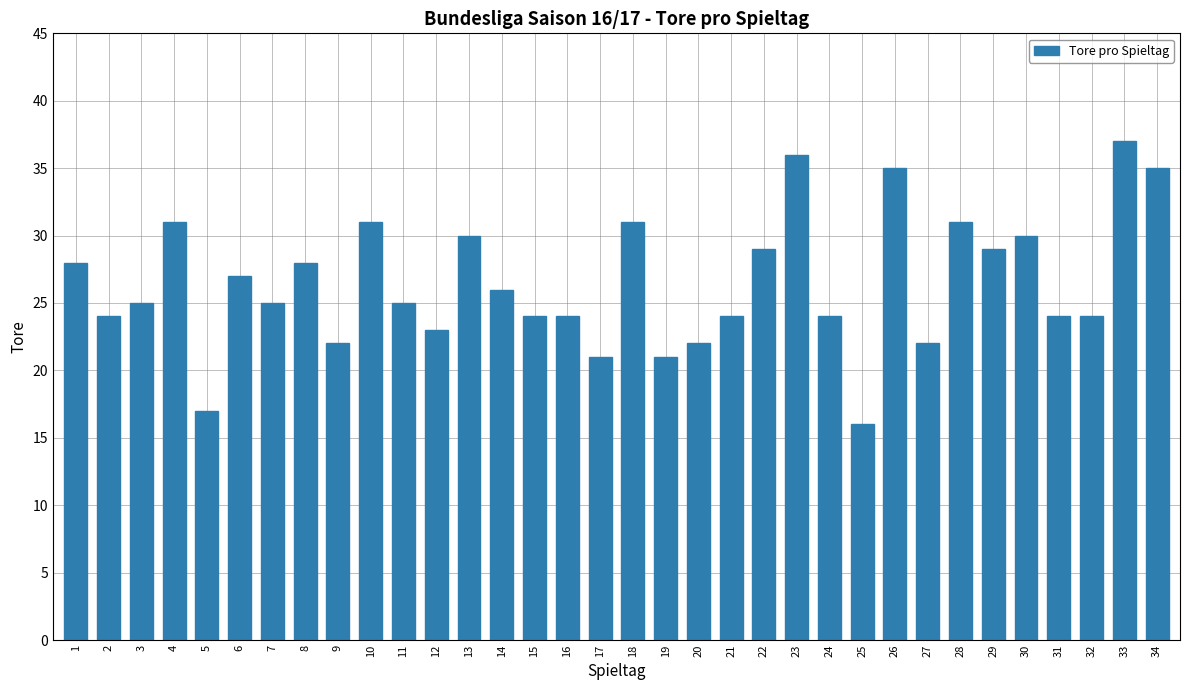

What is the change in value from 3 to 12?

-2